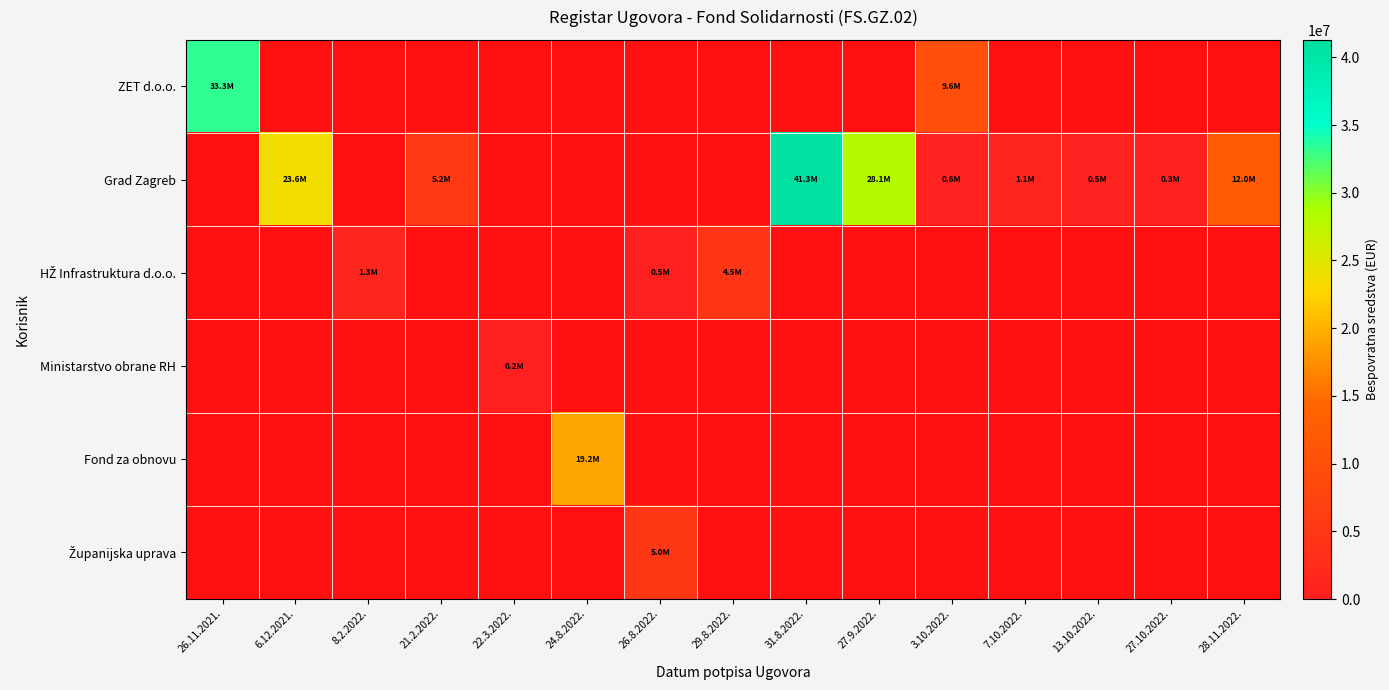

Is the value of Županijska uprava at 31.8.2022. greater than the value of HŽ Infrastruktura d.o.o. at 3.10.2022.?

No